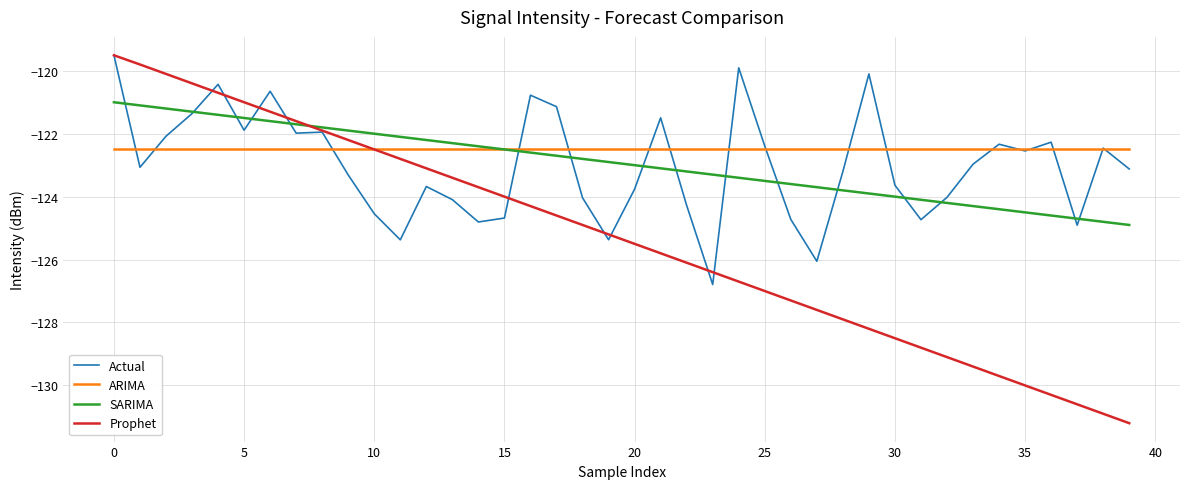

True or false: Actual and SARIMA intersect in this chart.

True